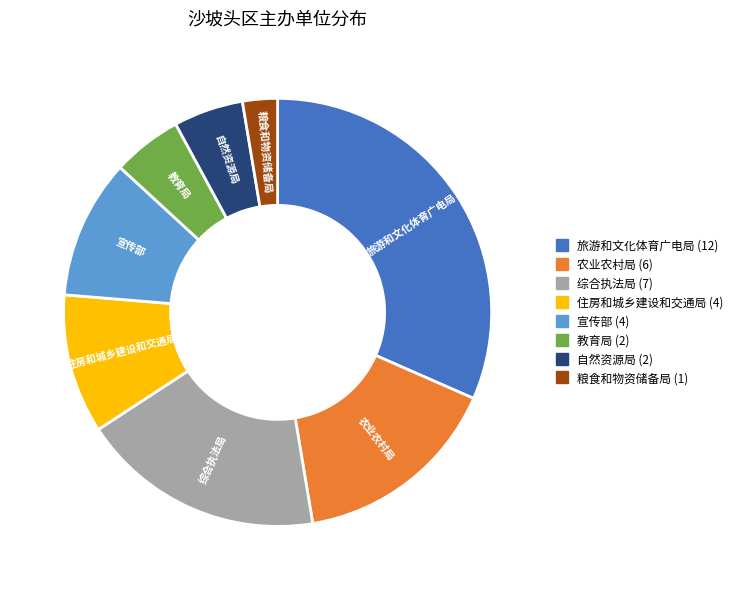

Is 住房和城乡建设和交通局 the majority of the pie?

No